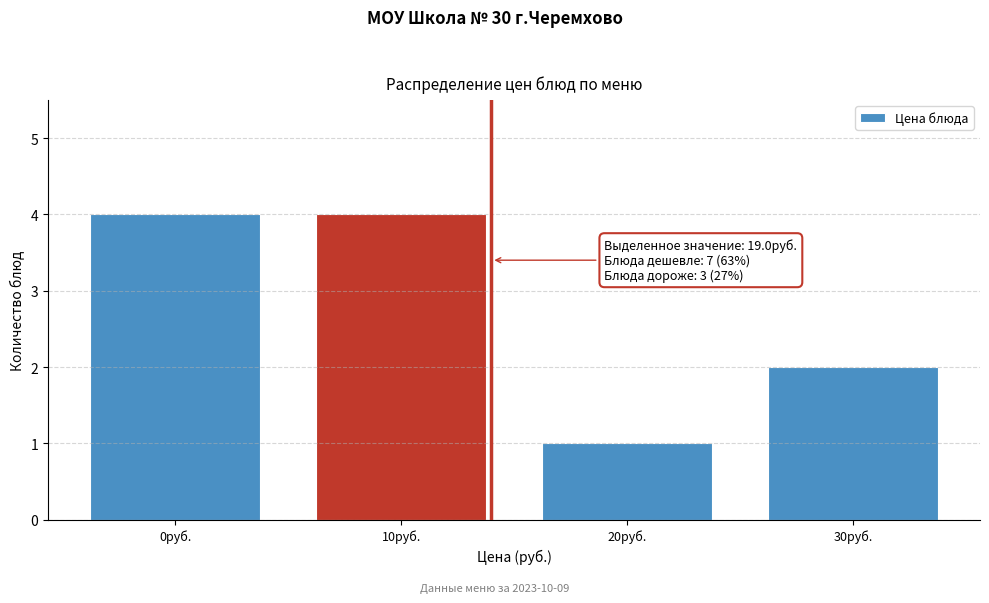

Reading left to right, list all the values displayed in this chart.

0руб.=4	10руб.=4	20руб.=1	30руб.=2